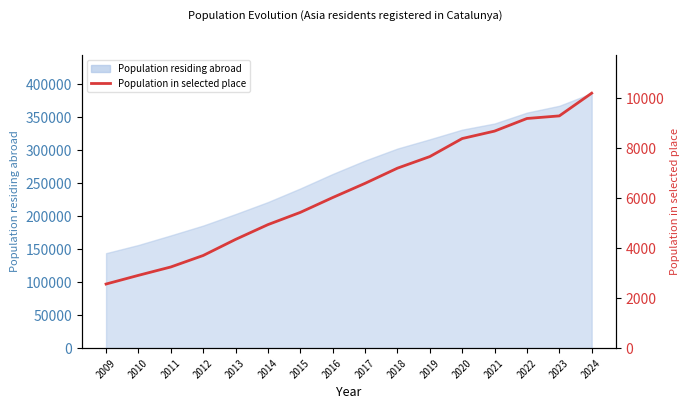

What is the greatest value displayed?

10212